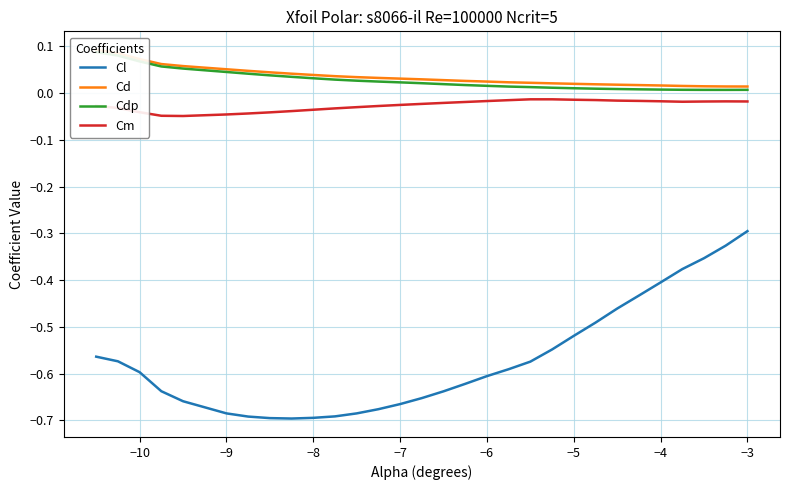

How many lines are shown in the chart?

4